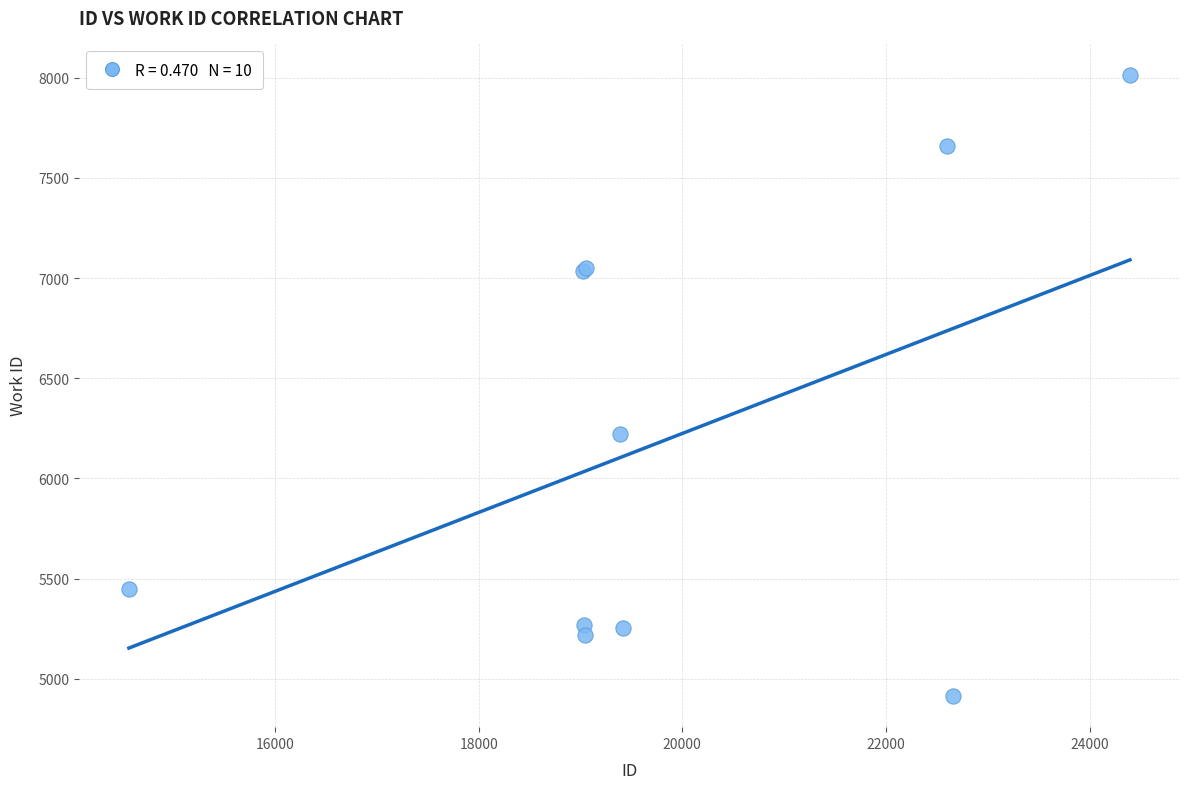

What Y value in the scatter plot is closest to 6465?

6224